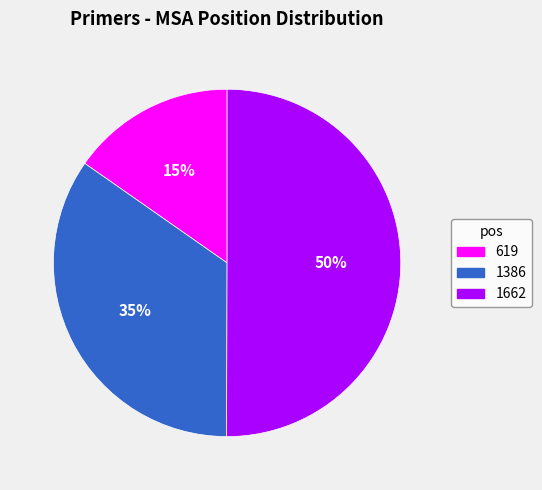

What is the smallest slice in the pie chart?

619